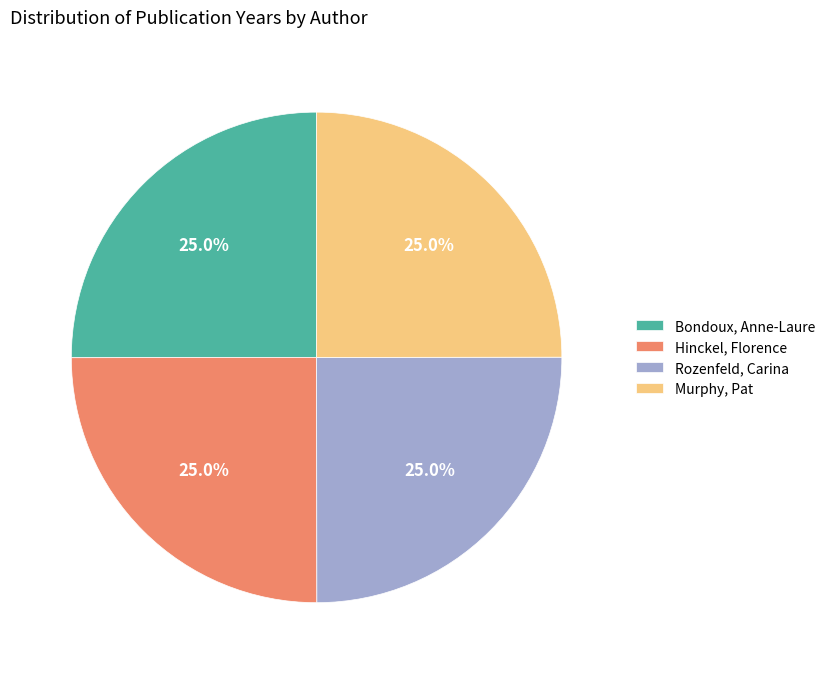

How much of the chart is everything except Bondoux, Anne-Laure?

75.0%